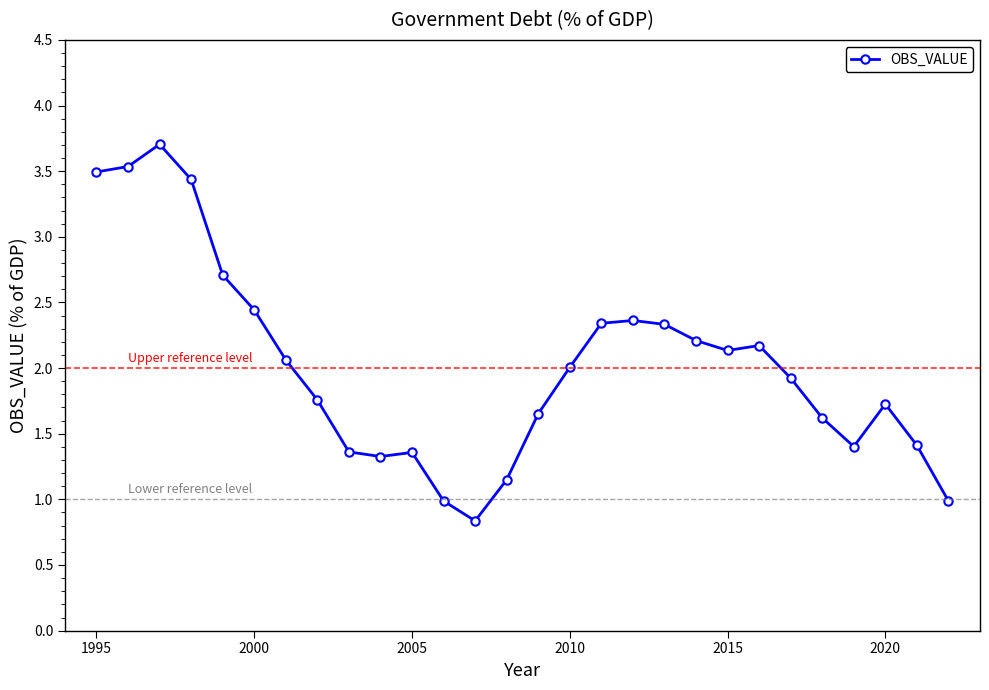

What is the maximum value shown in the chart?

3.7